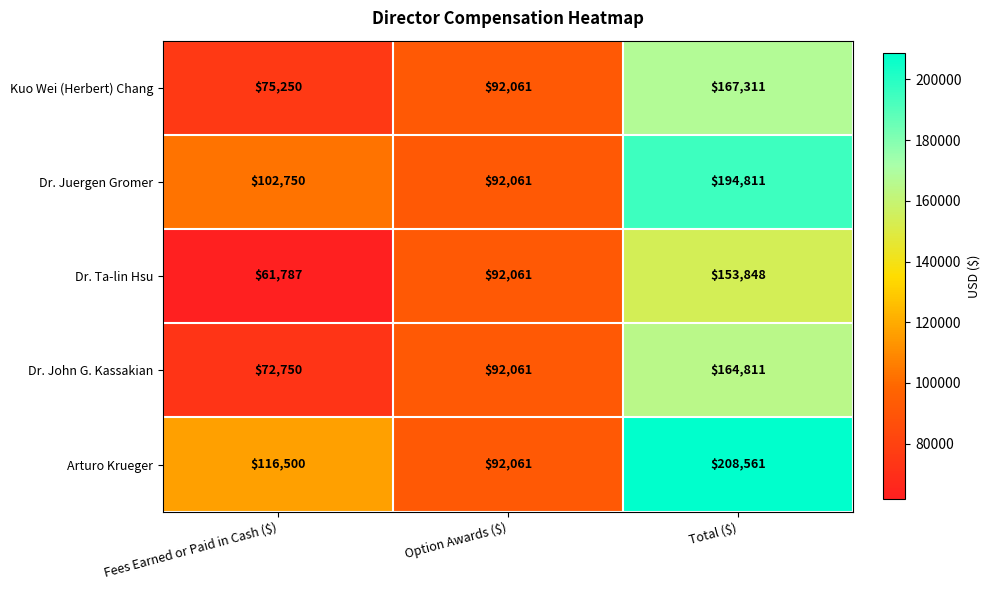

How many data points does each series have?

3